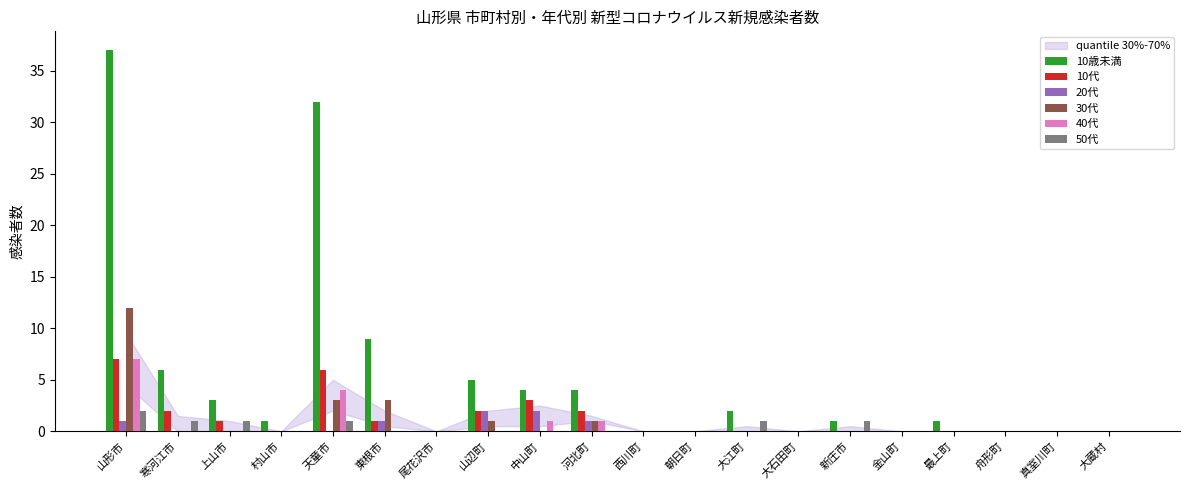

What is the total value across all series at 寒河江市?

9